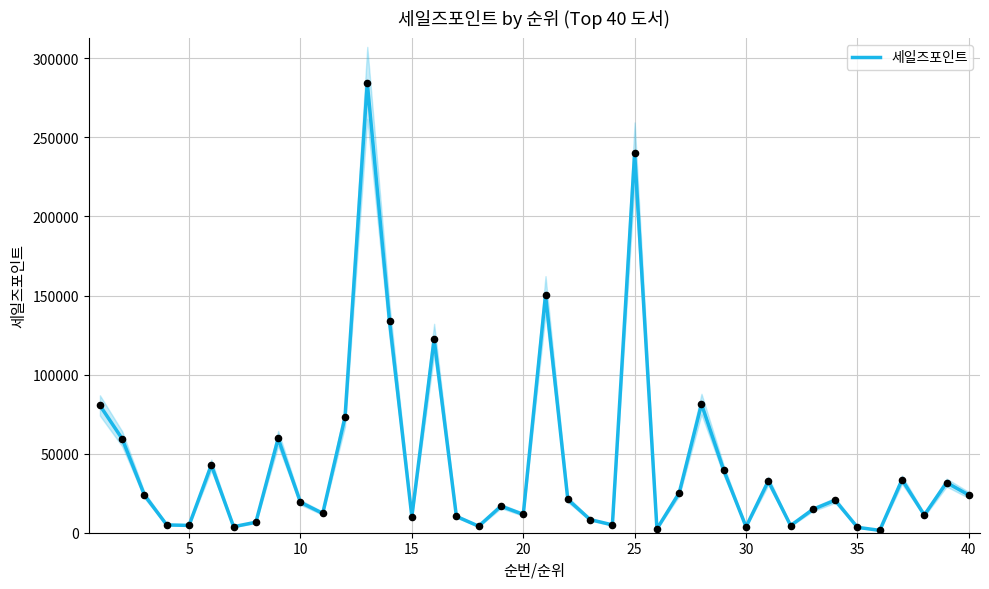

What is the highest value of the 세일즈포인트 series?

284501